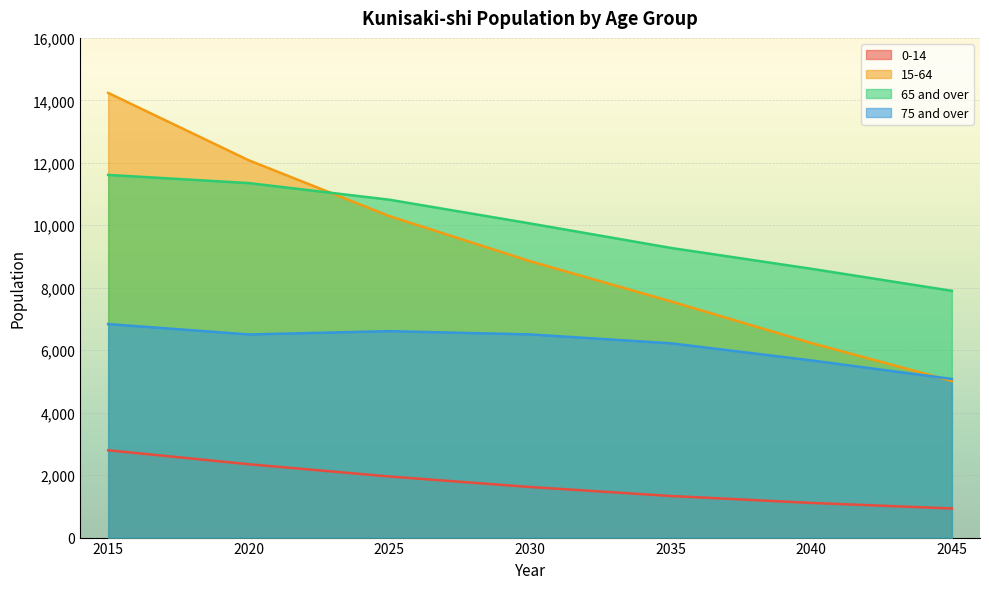

How many categories are shown in the chart?

7